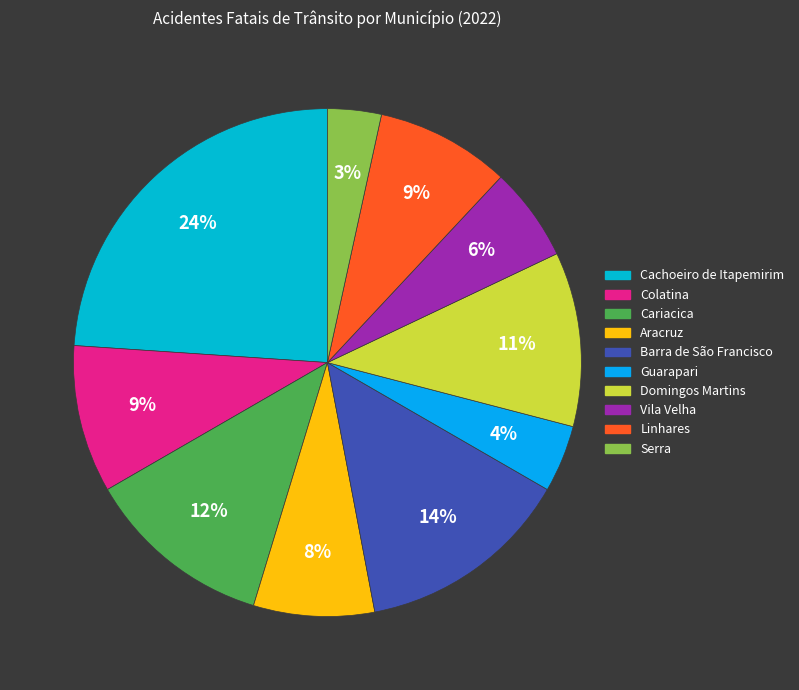

Does Guarapari represent more than half of the total?

No